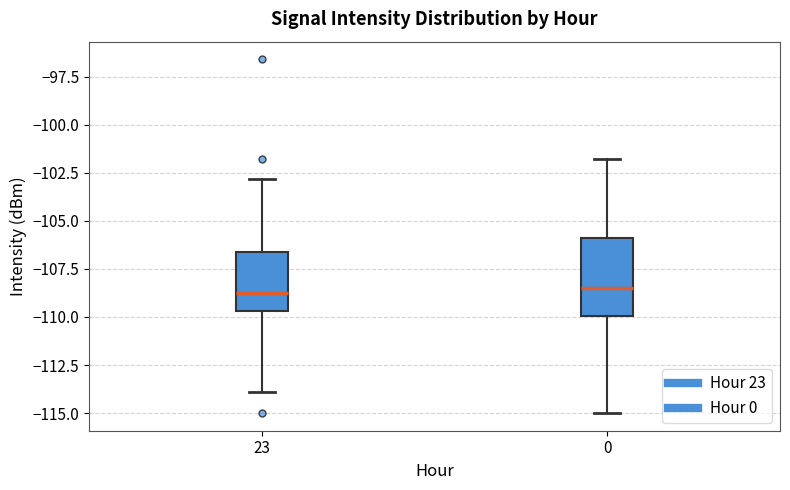

Reading left to right, transcribe this box plot: for each box, give where its median line is, the range the box spans, and where its two whiskers end, as read against the y-axis. The values are not printed on the chart, so give them approximately, as read against the axis.

23: median -109.0, box -109.5 to -106.5, whiskers -114.0 to -103.0
0: median -108.5, box -110.0 to -106.0, whiskers -115.0 to -102.0